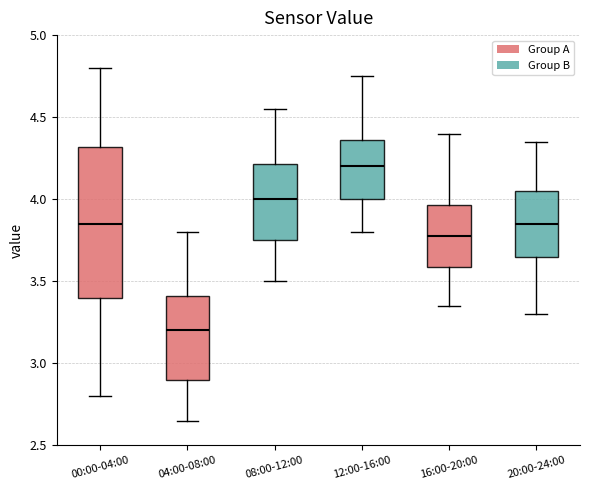

Reading left to right, read every box against the y-axis: the position of its median line, the range the box covers, and the ends of its whiskers. The values are not printed on the chart, so give them approximately, as read against the axis.

00:00-04:00: median 3.85, box 3.40 to 4.30, whiskers 2.80 to 4.80
04:00-08:00: median 3.20, box 2.90 to 3.40, whiskers 2.65 to 3.80
08:00-12:00: median 4.00, box 3.75 to 4.20, whiskers 3.50 to 4.55
12:00-16:00: median 4.20, box 4.00 to 4.35, whiskers 3.80 to 4.75
16:00-20:00: median 3.80, box 3.60 to 3.95, whiskers 3.35 to 4.40
20:00-24:00: median 3.85, box 3.65 to 4.05, whiskers 3.30 to 4.35